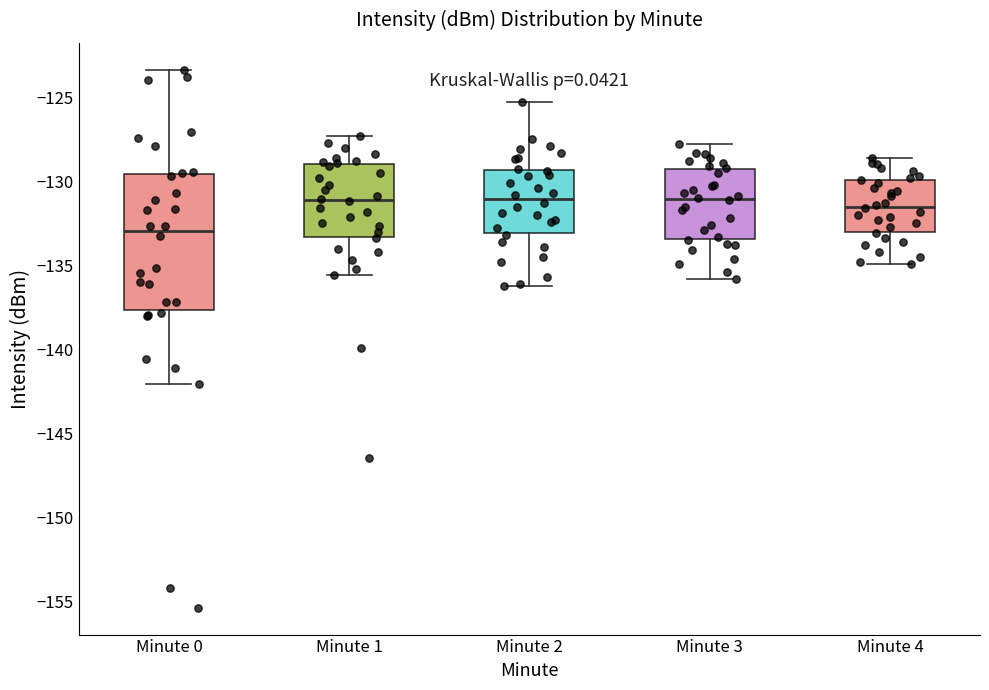

Reading left to right, read every box against the y-axis: the position of its median line, the range the box covers, and the ends of its whiskers. The values are not printed on the chart, so give them approximately, as read against the axis.

Minute 0: median -133.0, box -137.5 to -129.5, whiskers -142.0 to -123.5
Minute 1: median -131.0, box -133.5 to -129.0, whiskers -135.5 to -127.5
Minute 2: median -131.0, box -133.0 to -129.5, whiskers -136.0 to -125.5
Minute 3: median -131.0, box -133.5 to -129.5, whiskers -136.0 to -128.0
Minute 4: median -131.5, box -133.0 to -130.0, whiskers -135.0 to -128.5